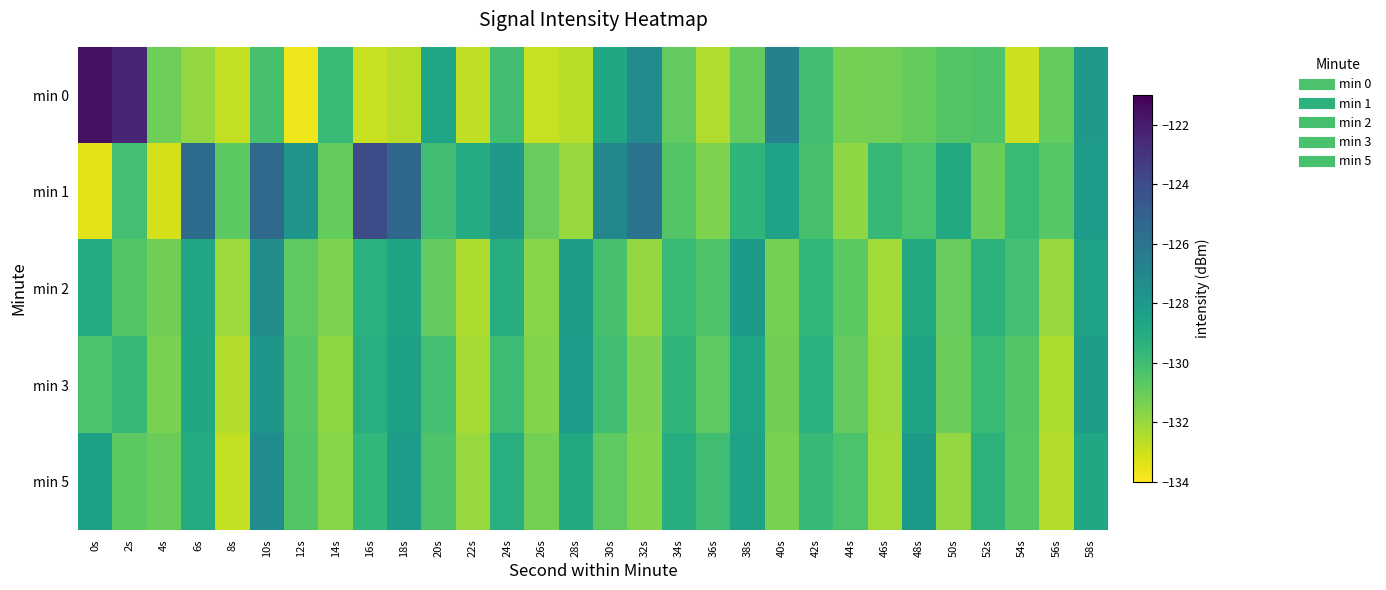

What is the total value across all series at 54s?

-654.0